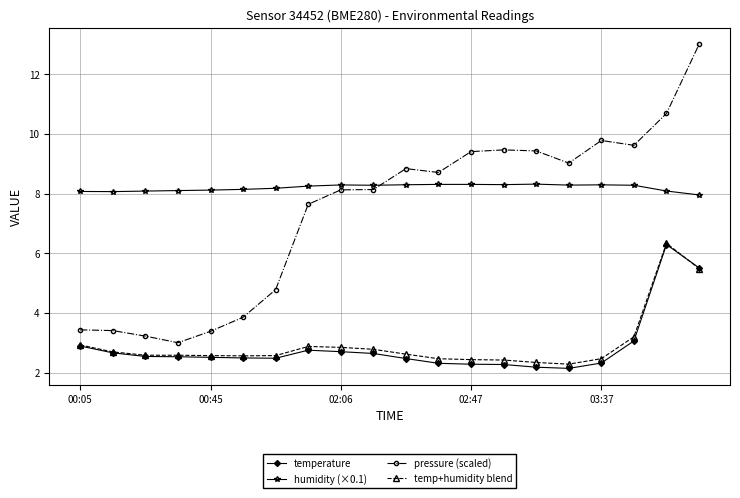

What is the difference between the maximum and second lowest values in the temp+humidity blend series?

4.0